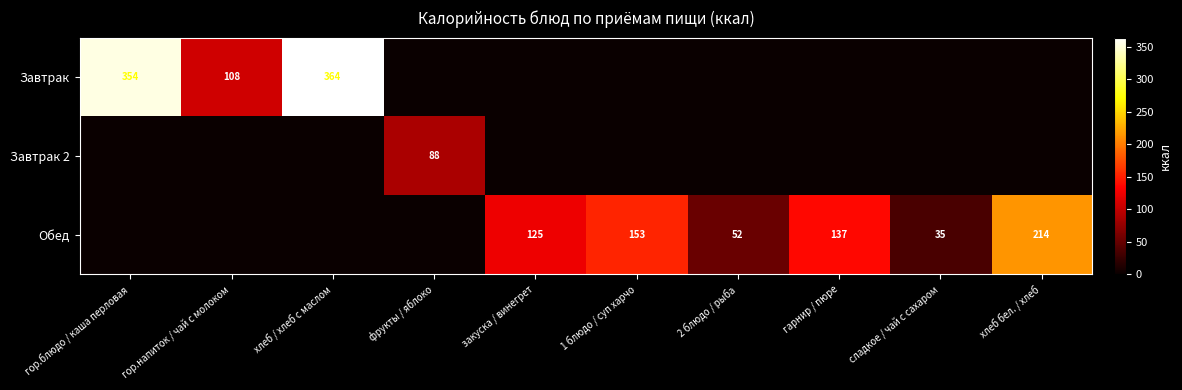

The value of Завтрак at гор.напиток / чай с молоком is 150. True or false?

False